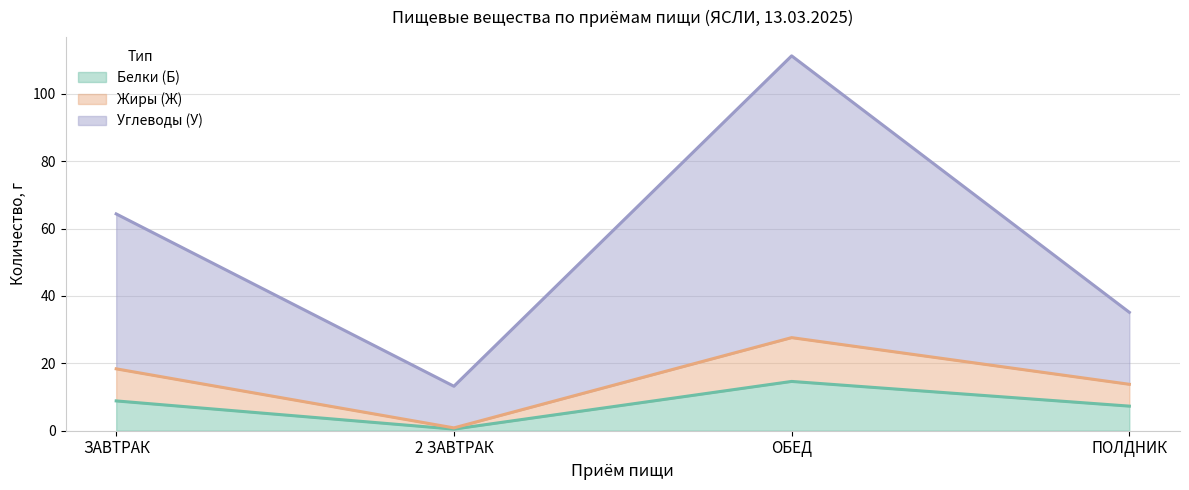

At which label is Углеводы (У) closest to 62?

ЗАВТРАК